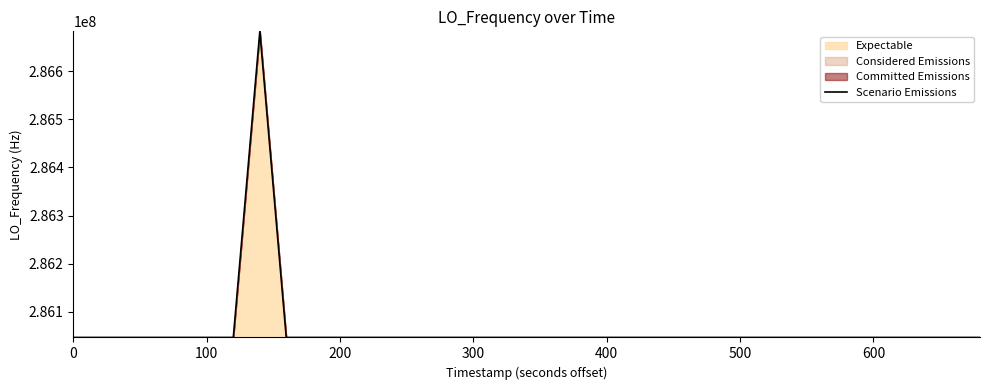

Is it true that the value at 39 is 430518251.1?

False